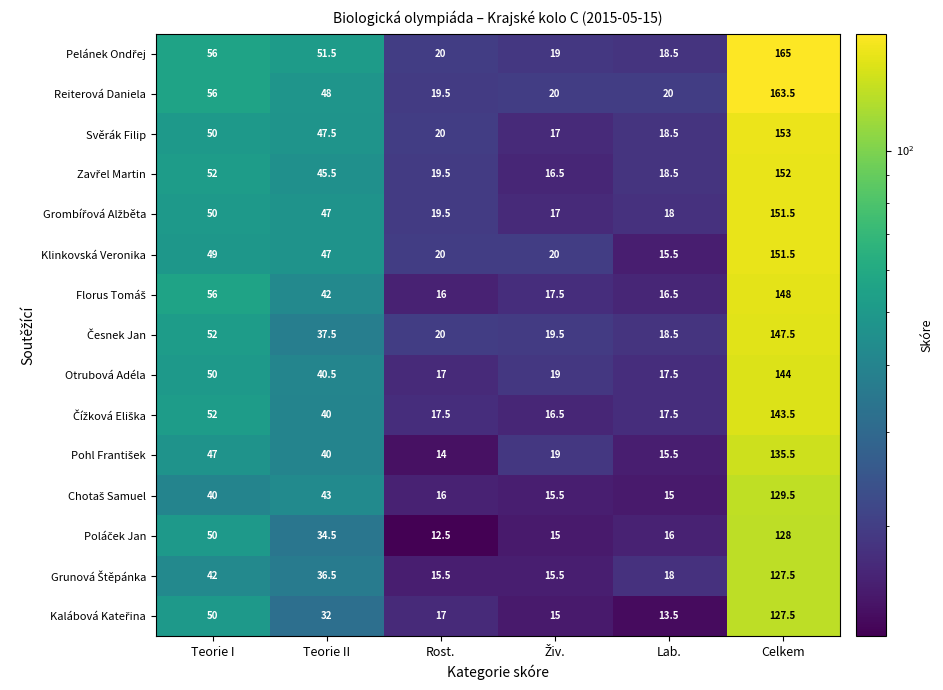

At which category is the sum across all series the highest?

Celkem